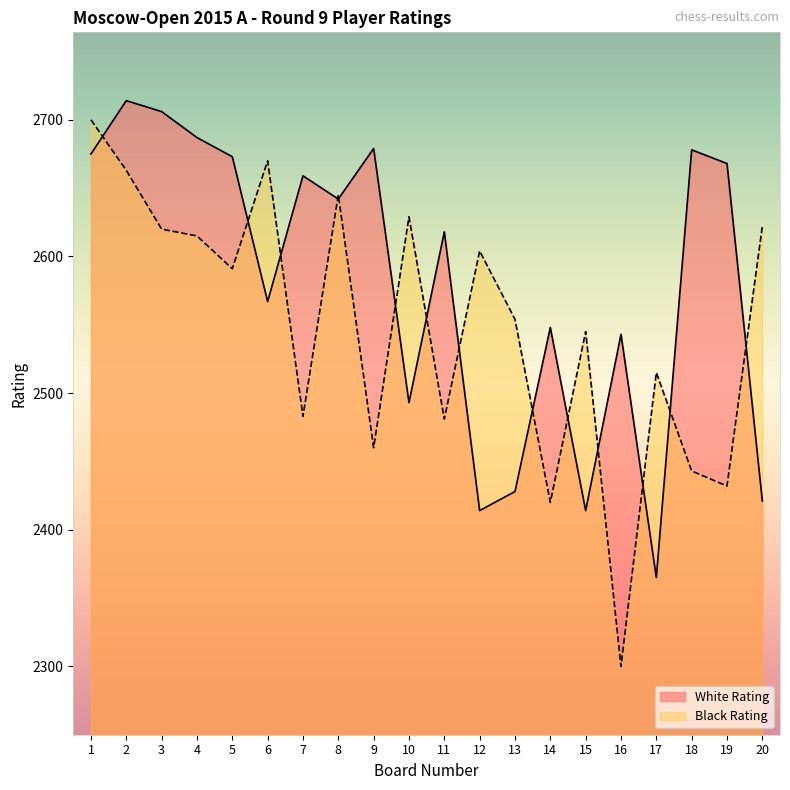

What is the total value across all series at 11?

5099